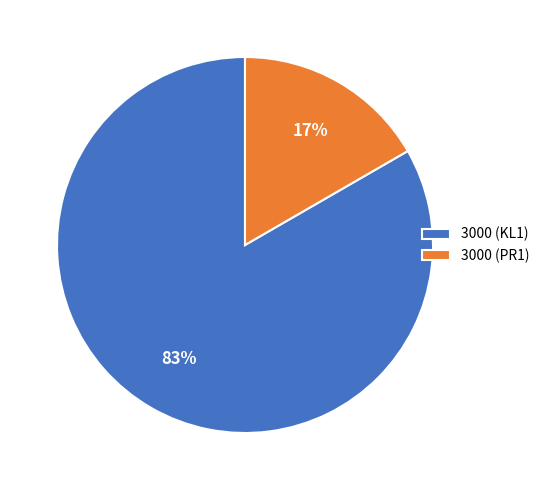

Count the number of slices in the pie.

2